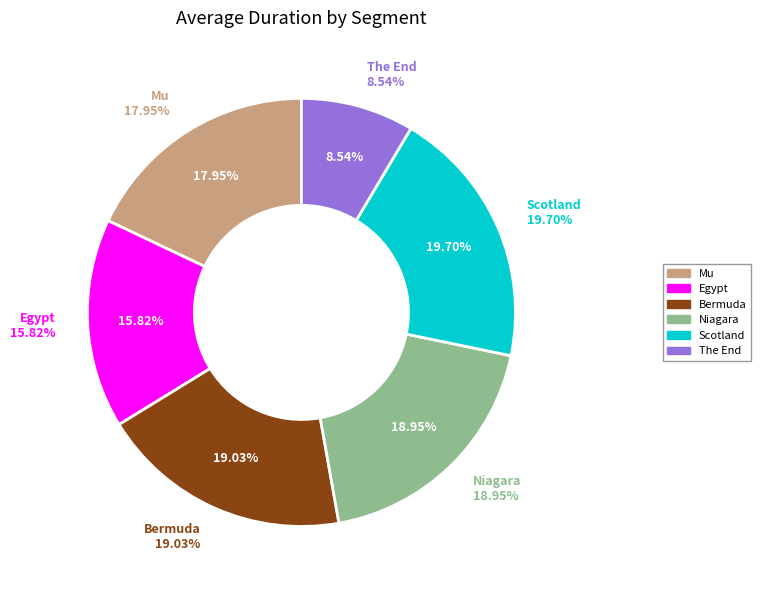

Rank the categories by value from highest to lowest.

Scotland, Bermuda, Niagara, Mu, Egypt, The End